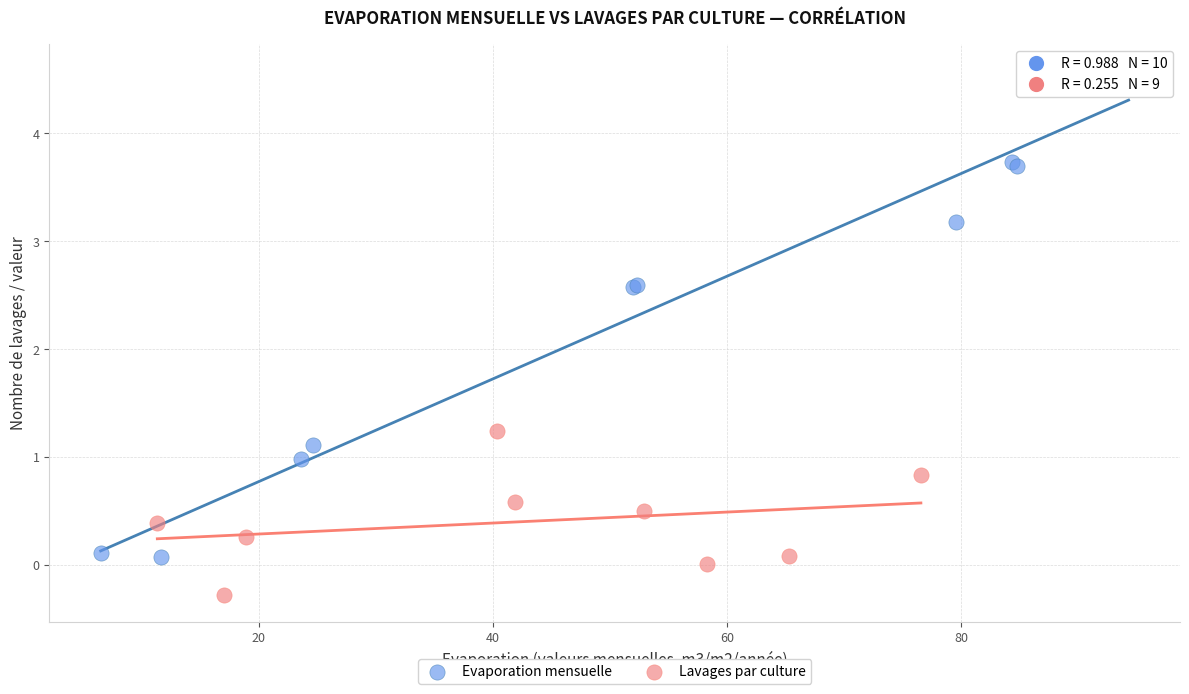

Which series reaches the minimum Y coordinate?

Lavages par culture